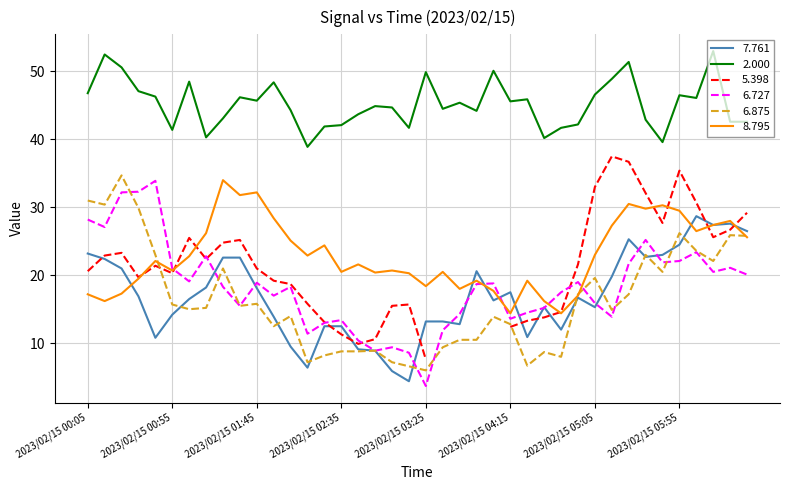

True or false: 6.727 and 2.000 cross at least once.

False